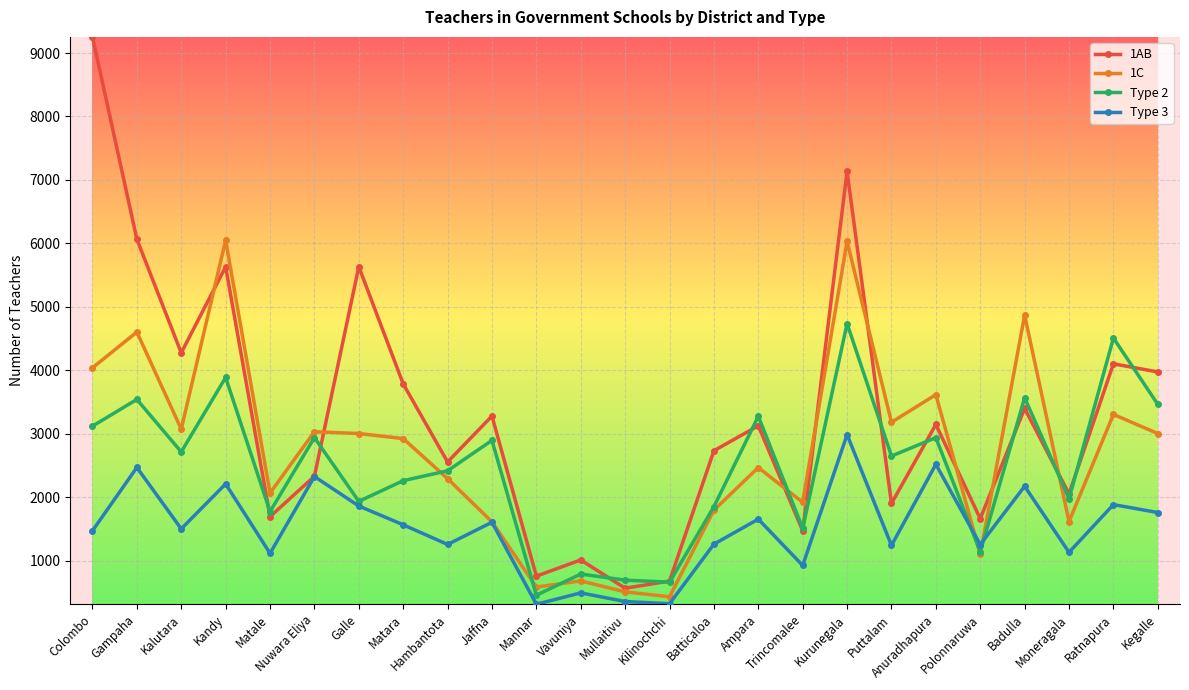

Which series has the widest spread of values?

1AB